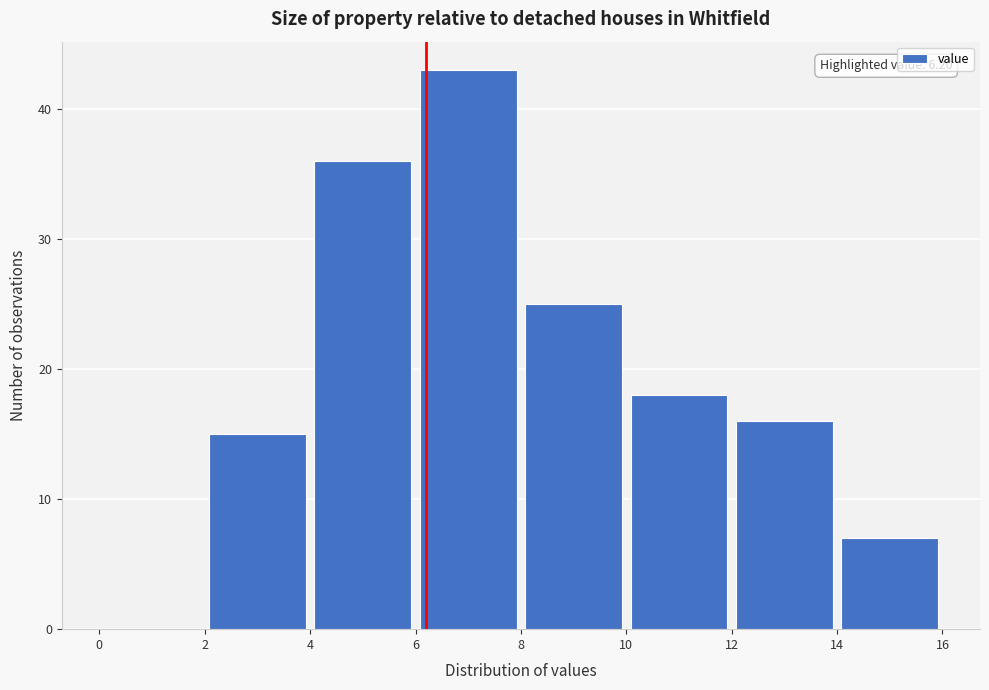

Over which range of the x-axis is the bar tallest?

6 to 8